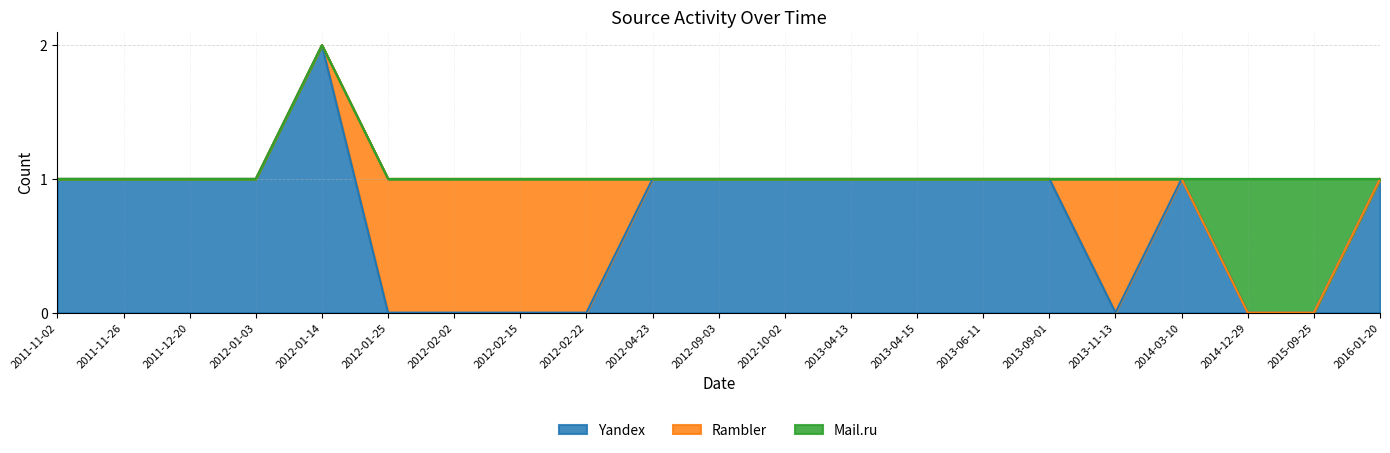

What are all the series names shown in the legend?

Yandex, Rambler, Mail.ru